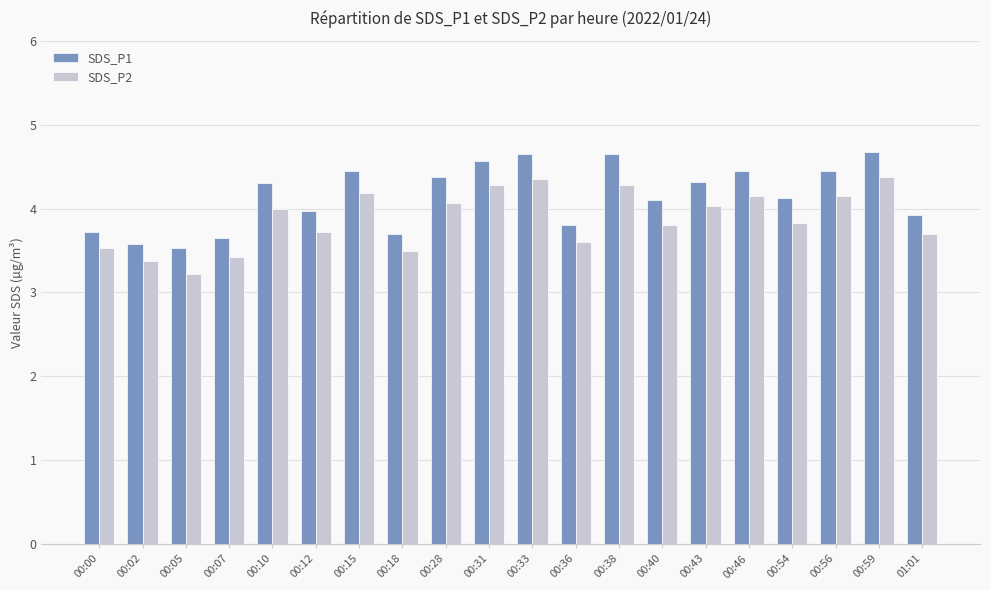

What position from the right is 00:36?

9